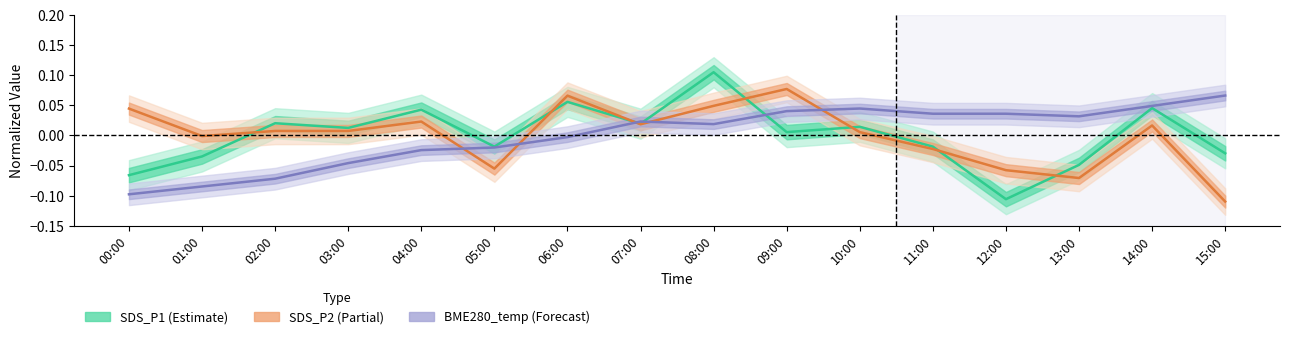

Where is the first local minimum for SDS_P1?

03:00